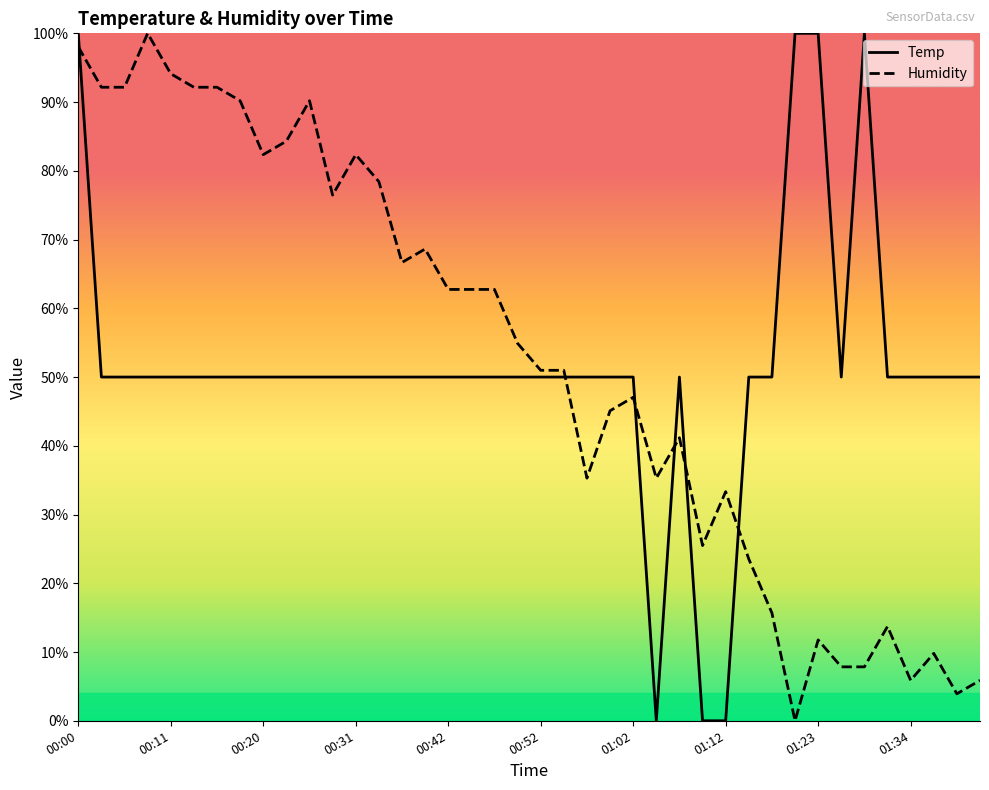

Which series has the widest spread of values?

Temp